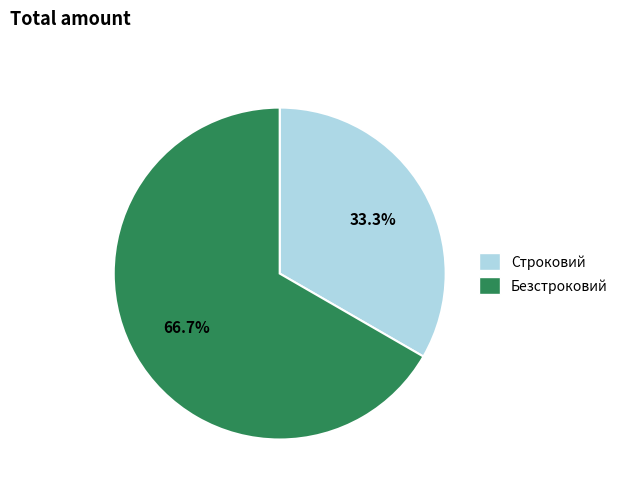

How many segments does this pie chart have?

2